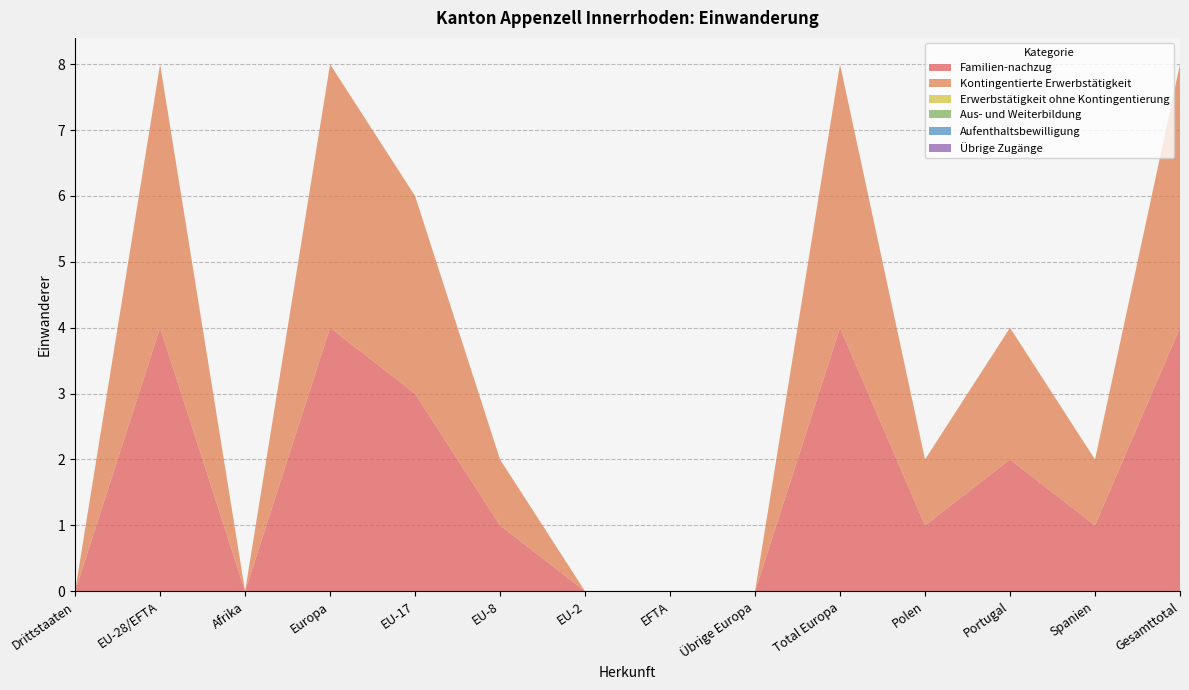

Reading right to left, extract all data points from this chart.

Familien-nachzug: Gesamttotal=4	Spanien=1	Portugal=2	Polen=1	Total Europa=4	Übrige Europa=0	EFTA=0	EU-2=0	EU-8=1	EU-17=3	Europa=4	Afrika=0	EU-28/EFTA=4	Drittstaaten=0
Kontingentierte Erwerbstätigkeit: Gesamttotal=4	Spanien=1	Portugal=2	Polen=1	Total Europa=4	Übrige Europa=0	EFTA=0	EU-2=0	EU-8=1	EU-17=3	Europa=4	Afrika=0	EU-28/EFTA=4	Drittstaaten=0
Erwerbstätigkeit ohne Kontingentierung: Gesamttotal=0	Spanien=0	Portugal=0	Polen=0	Total Europa=0	Übrige Europa=0	EFTA=0	EU-2=0	EU-8=0	EU-17=0	Europa=0	Afrika=0	EU-28/EFTA=0	Drittstaaten=0
Aus- und Weiterbildung: Gesamttotal=0	Spanien=0	Portugal=0	Polen=0	Total Europa=0	Übrige Europa=0	EFTA=0	EU-2=0	EU-8=0	EU-17=0	Europa=0	Afrika=0	EU-28/EFTA=0	Drittstaaten=0
Aufenthaltsbewilligung: Gesamttotal=0	Spanien=0	Portugal=0	Polen=0	Total Europa=0	Übrige Europa=0	EFTA=0	EU-2=0	EU-8=0	EU-17=0	Europa=0	Afrika=0	EU-28/EFTA=0	Drittstaaten=0
Übrige Zugänge: Gesamttotal=0	Spanien=0	Portugal=0	Polen=0	Total Europa=0	Übrige Europa=0	EFTA=0	EU-2=0	EU-8=0	EU-17=0	Europa=0	Afrika=0	EU-28/EFTA=0	Drittstaaten=0